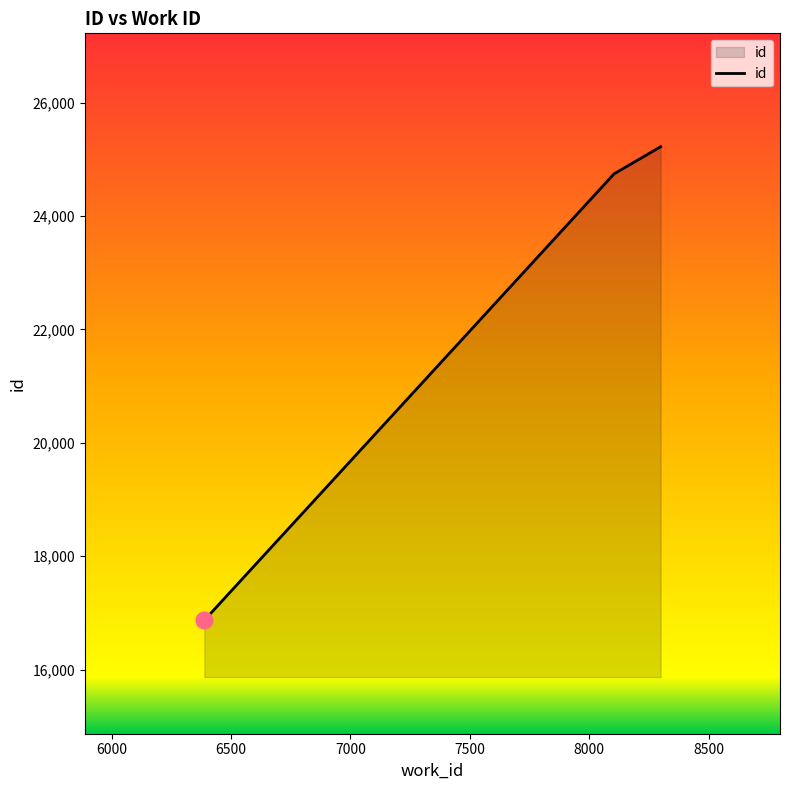

What is the difference between the maximum and second lowest values?

478